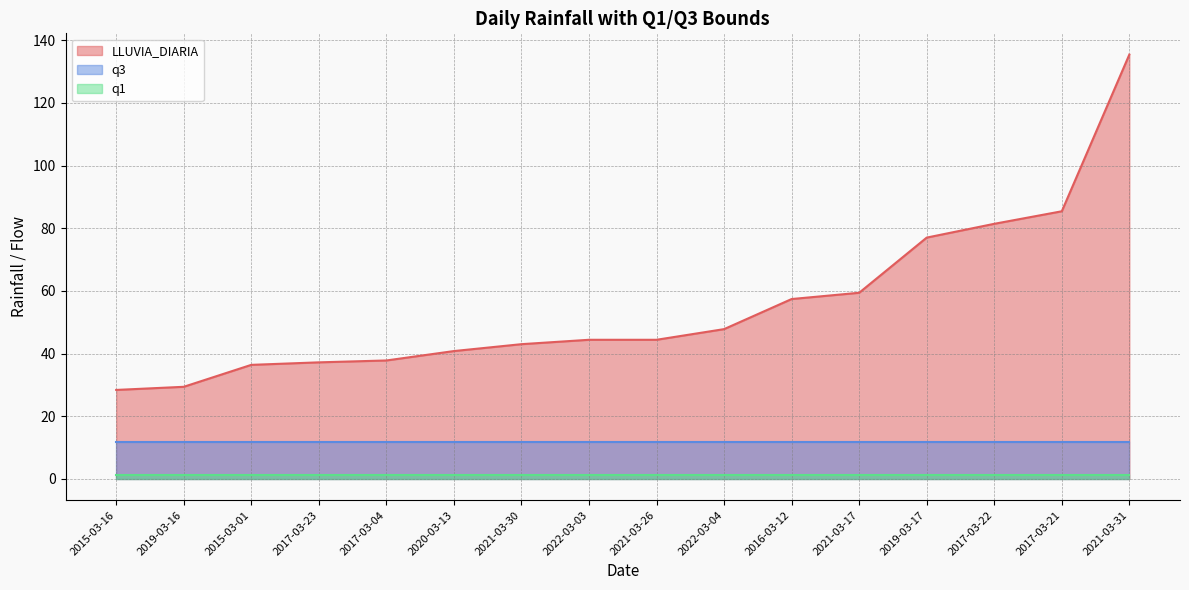

What is the label of the 15th point from the left?

2017-03-21